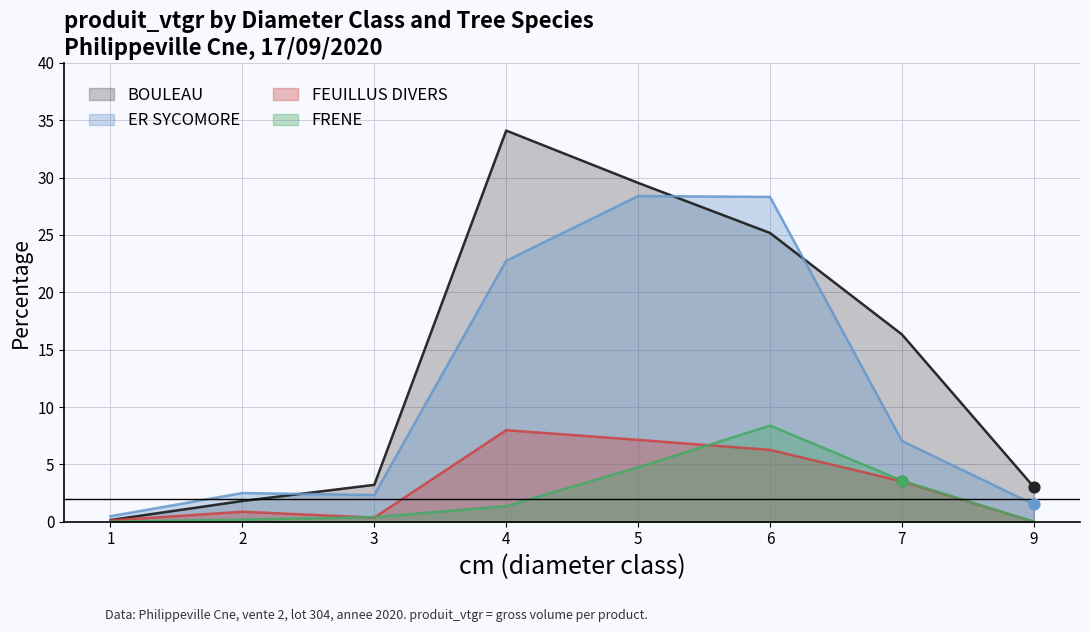

Is the value of ER SYCOMORE at 4 greater than the value of FRENE at 4?

Yes